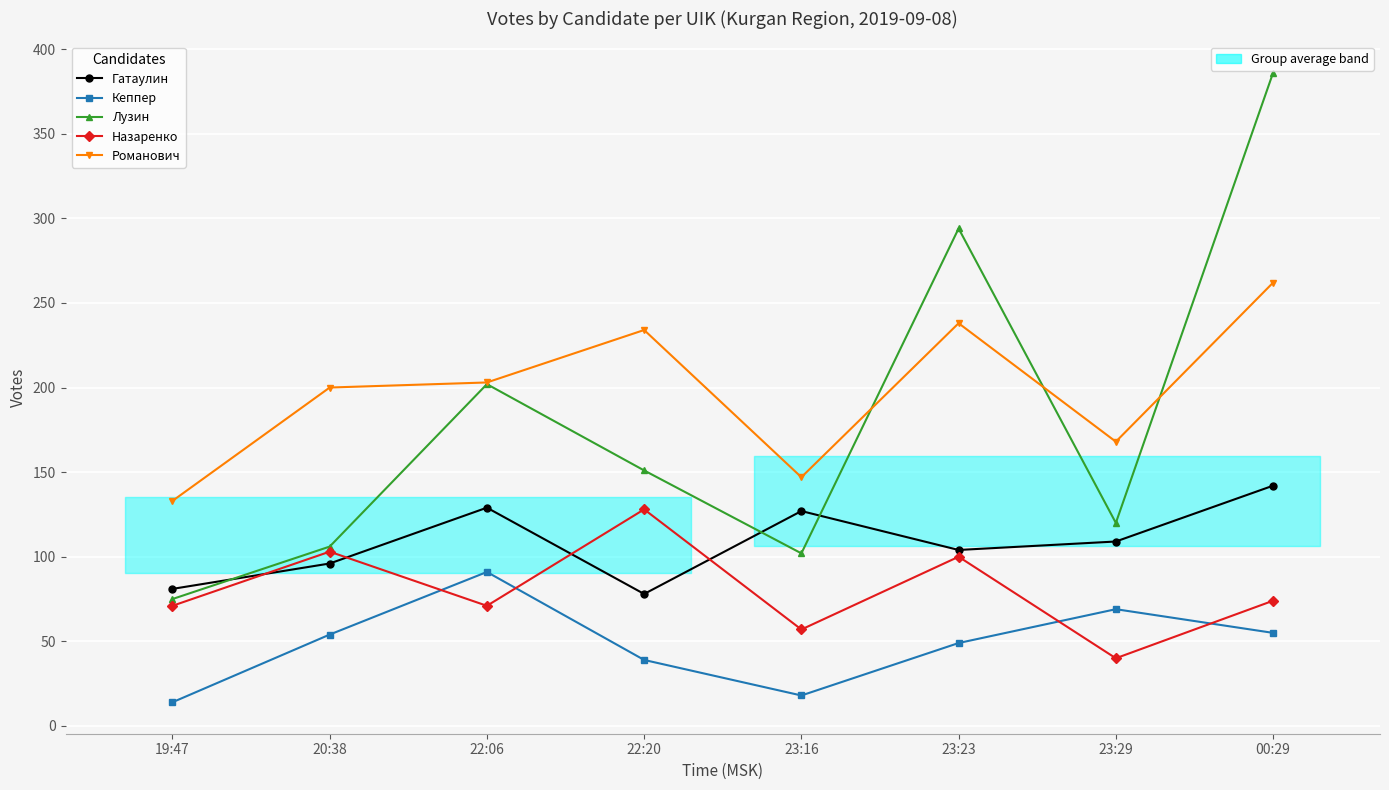

What is the value of the Лузин point at the 2nd from the left?

106